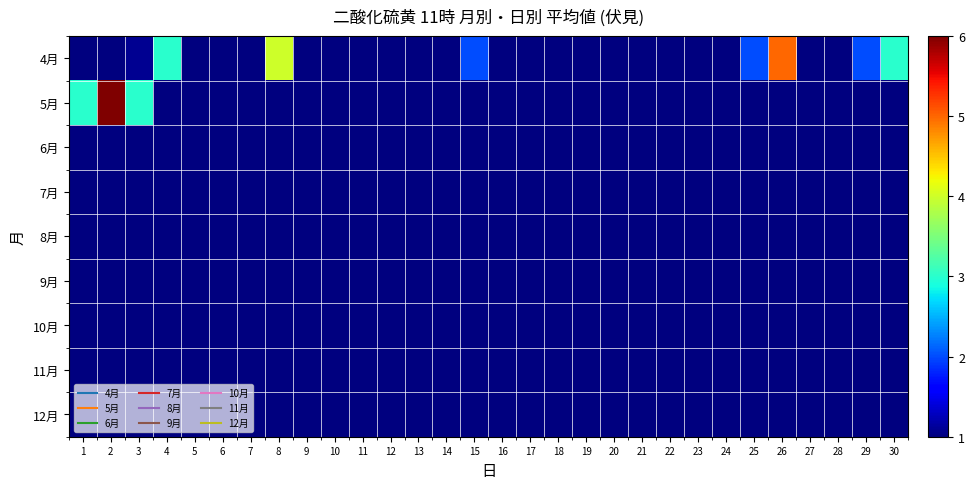

At how many categories does at least one series exceed 5?

1